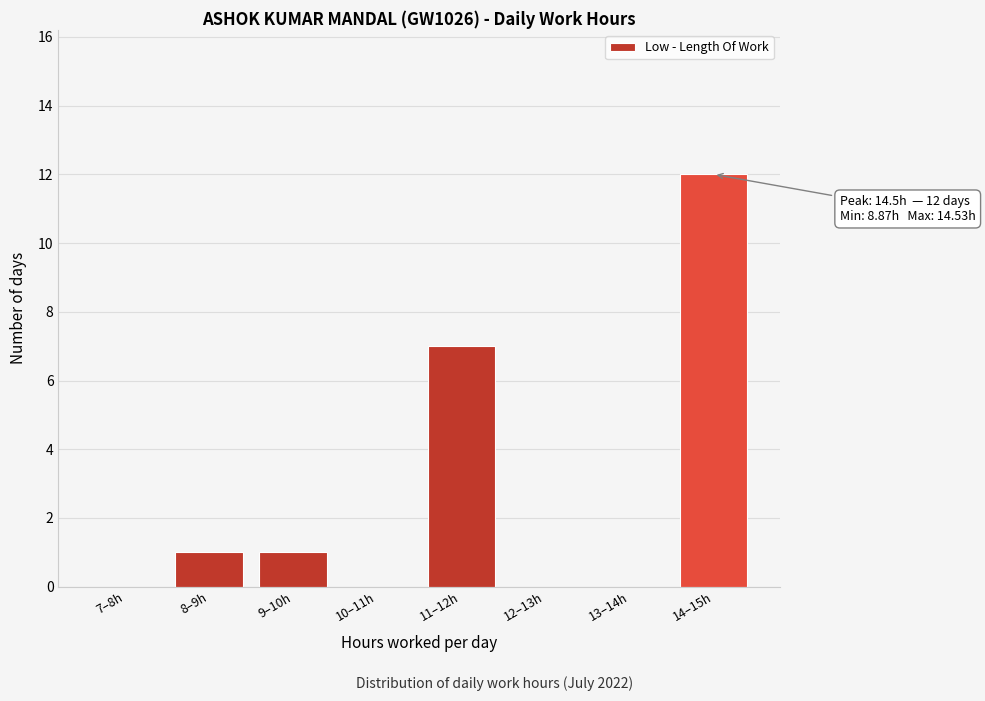

Reading left to right, list all the values displayed in this chart.

7–8h=0	8–9h=1	9–10h=1	10–11h=0	11–12h=7	12–13h=0	13–14h=0	14–15h=12